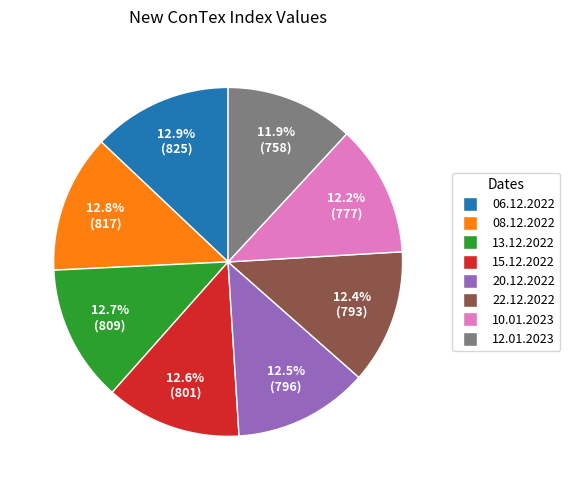

How many segments does this pie chart have?

8